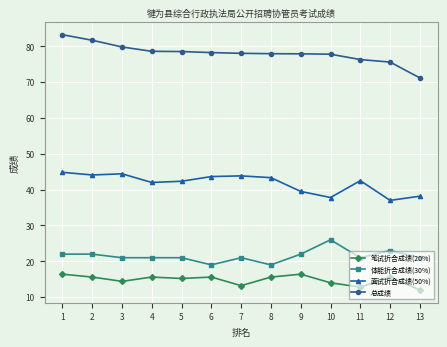

Rank the series by their maximum value, from lowest to highest.

笔试折合成绩(20%), 体能折合成绩(30%), 面试折合成绩(50%), 总成绩